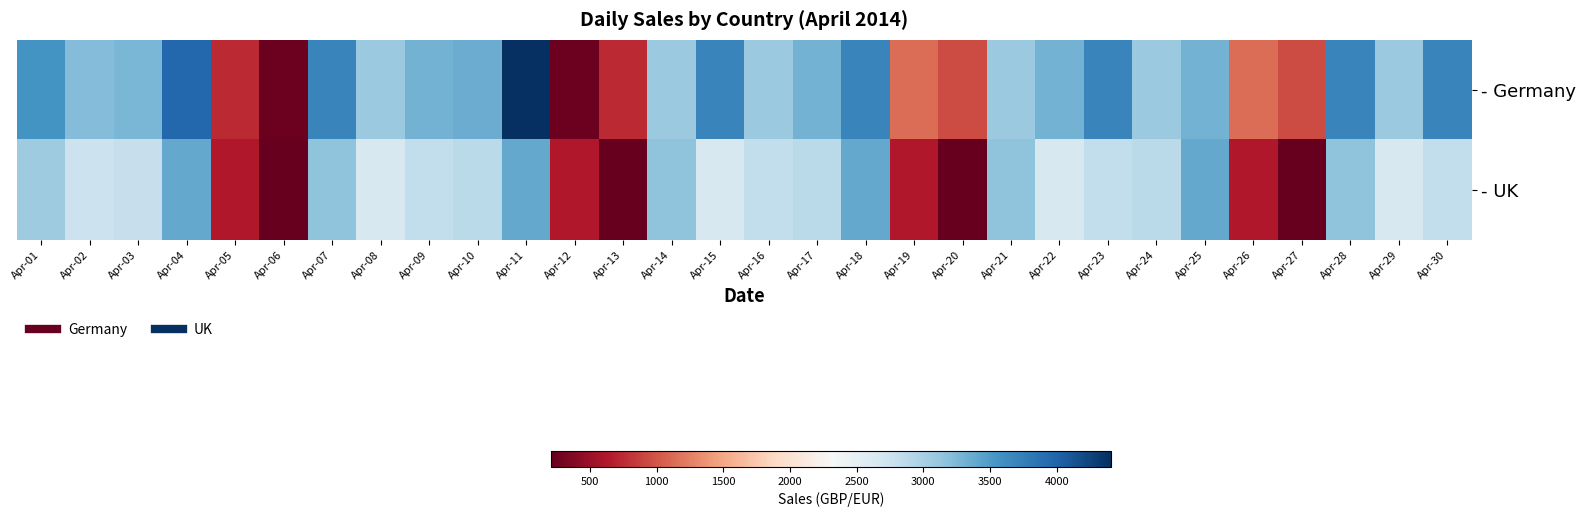

How many distinct data groups are displayed?

2